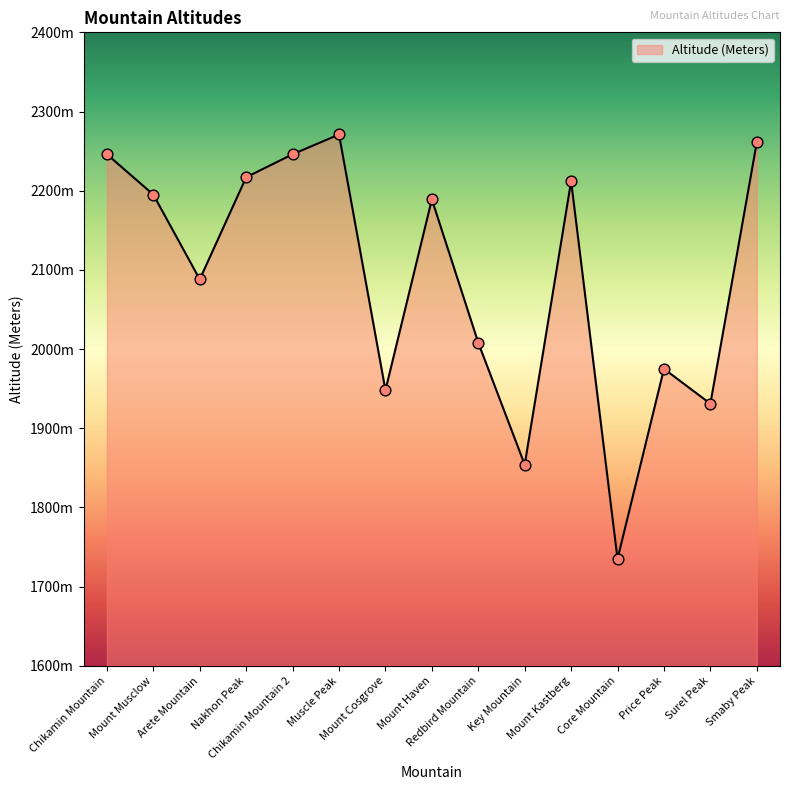

What is the ratio of the value at Chikamin Mountain to the value at Mount Musclow?

1.0